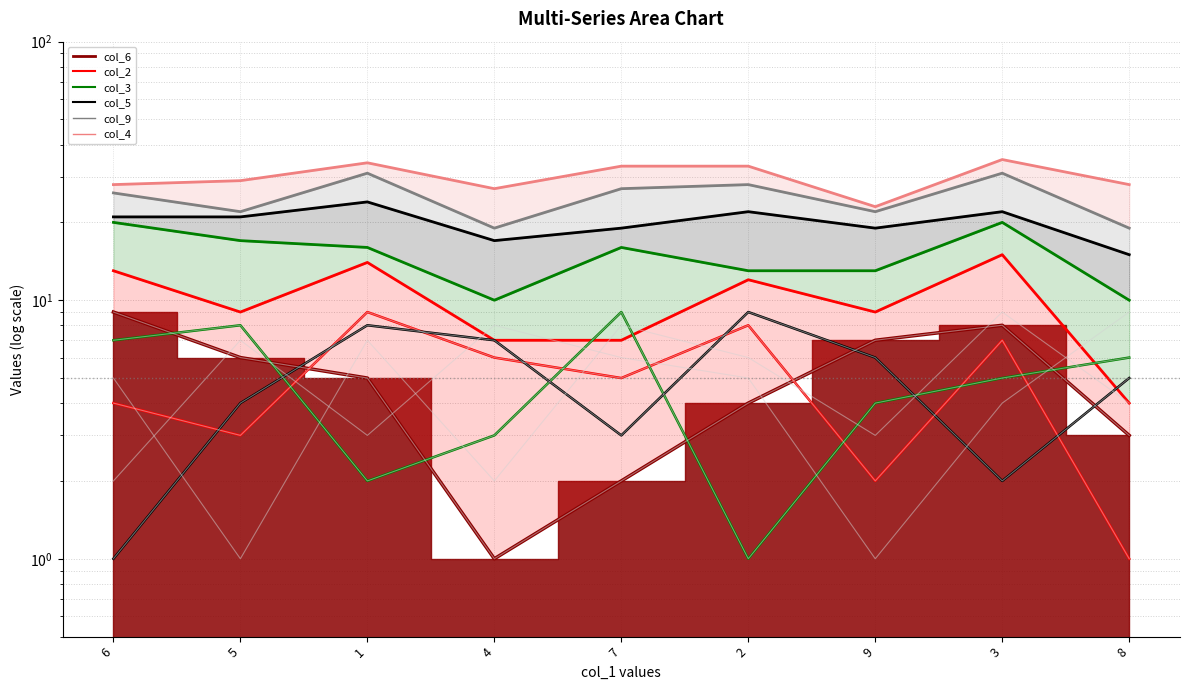

How many data points does each series have?

9